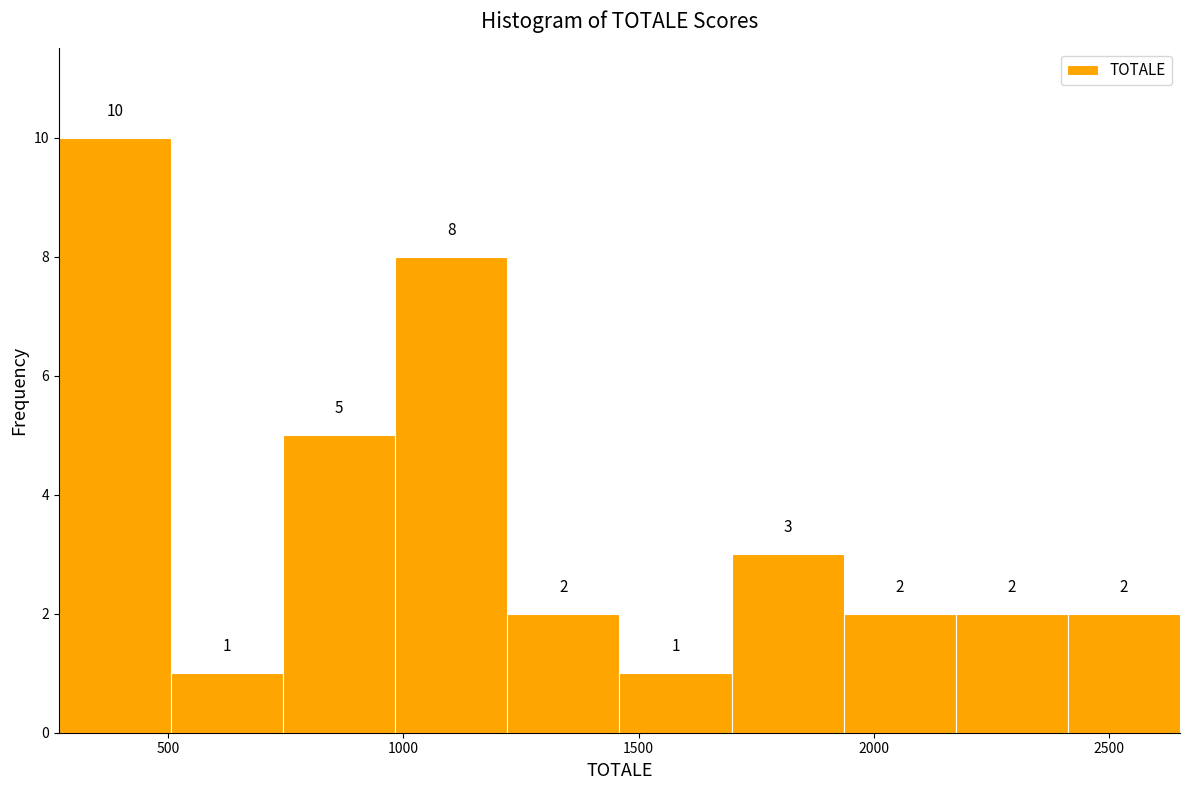

Reading left to right, list every bar in this chart as the range it spans on the x-axis followed by its height. The bar edges are not printed on the chart, so give them approximately, as read against the axis.

250 to 500: 10
500 to 750: 1
750 to 1000: 5
1000 to 1200: 8
1200 to 1450: 2
1450 to 1700: 1
1700 to 1950: 3
1950 to 2150: 2
2150 to 2400: 2
2400 to 2650: 2